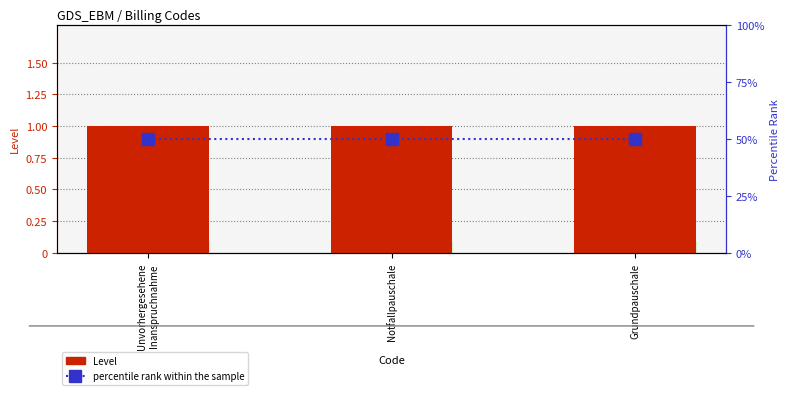

Reading right to left, list all the values displayed in this chart.

Level: Grundpauschale=1	Notfallpauschale=1	Unvorhergesehene
Inanspruchnahme=1
percentile rank within the sample: Grundpauschale=50	Notfallpauschale=50	Unvorhergesehene
Inanspruchnahme=50